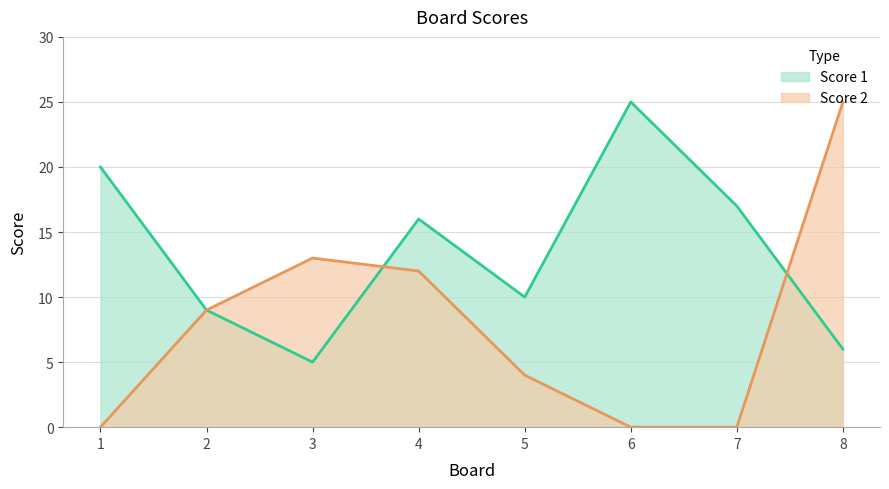

After their last crossing, which series has the higher values: Score 2 or Score 1?

Score 2